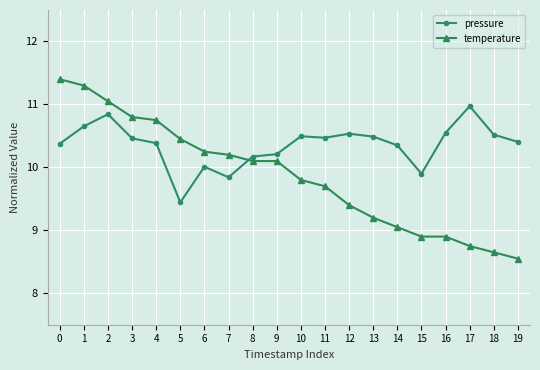

Which series has the largest range (max minus min)?

temperature